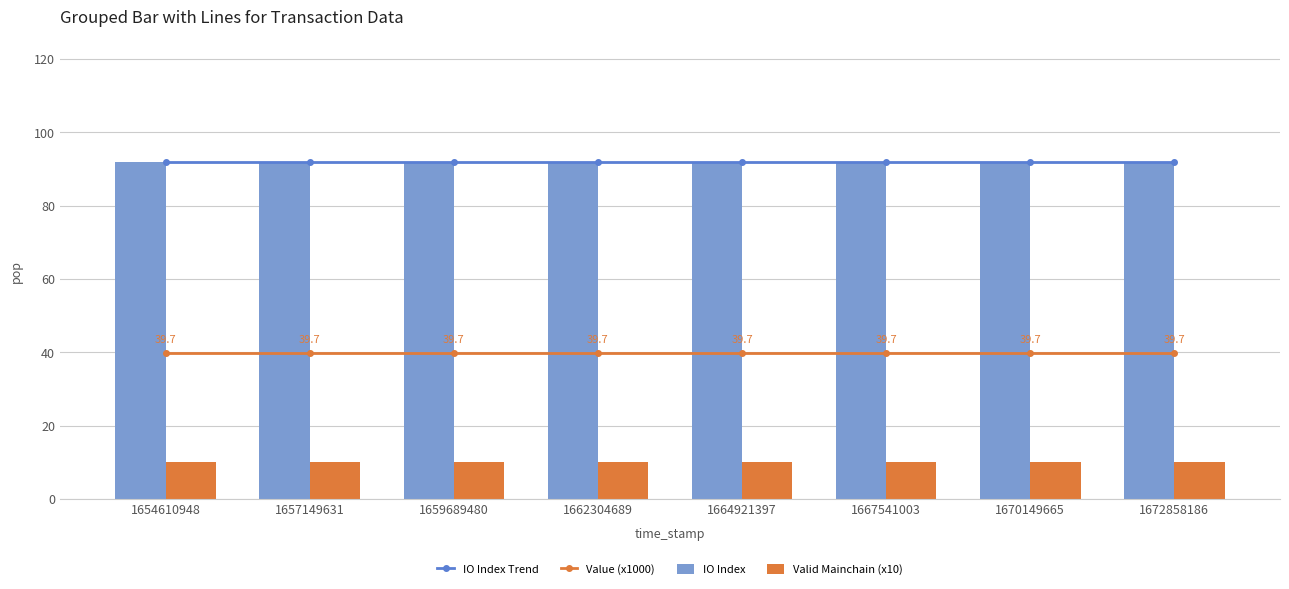

List the series in order of their peak value, highest first.

IO Index Trend, IO Index, Value (x1000), Valid Mainchain (x10)